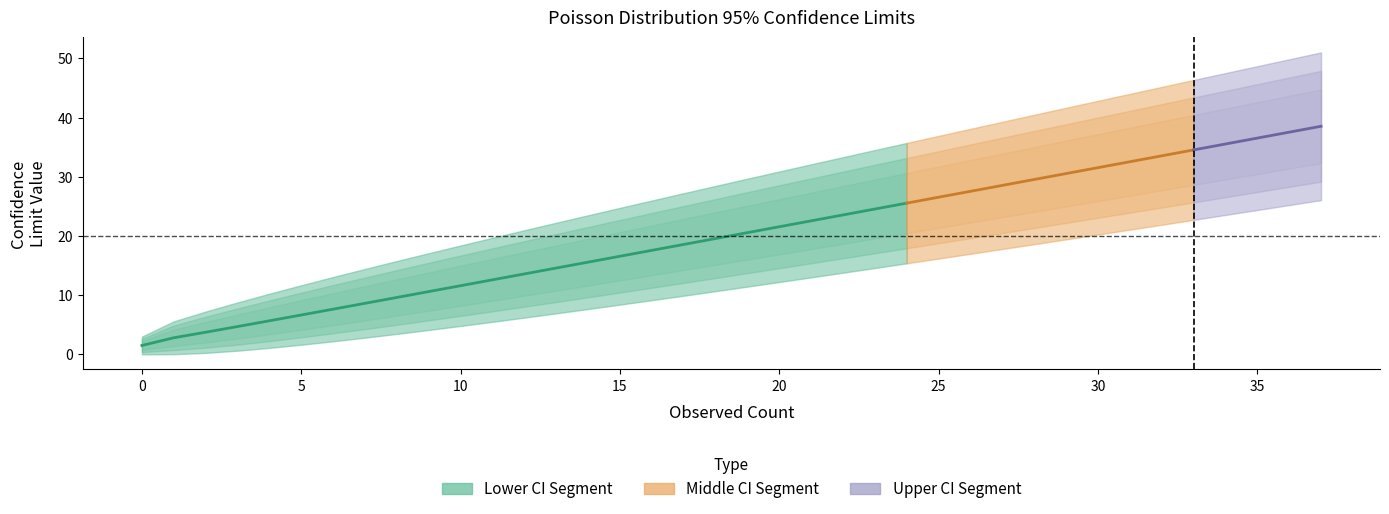

True or false: Lower Confidence Limit has more than 1 points higher than both neighbors.

False